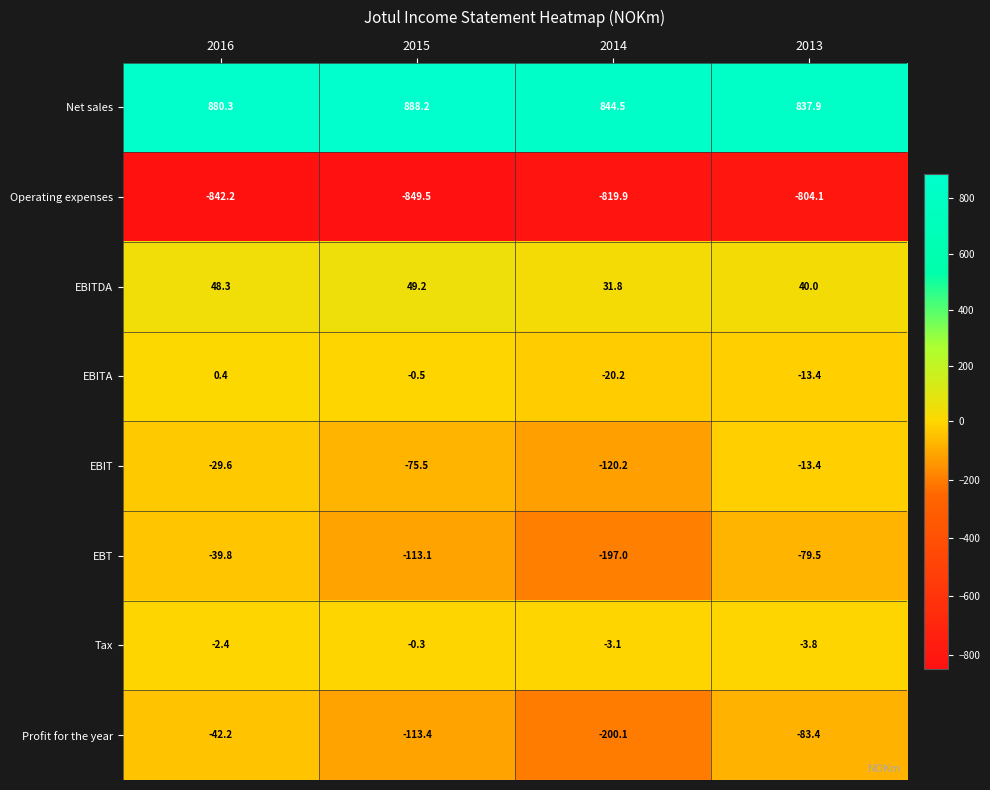

How many values in the EBT series exceed -79?

1